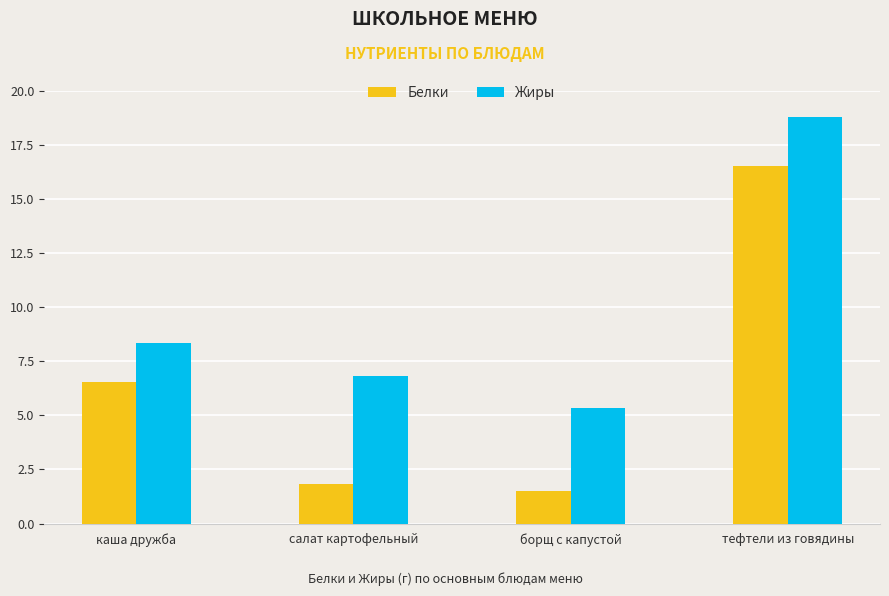

How many bars are there in total?

8